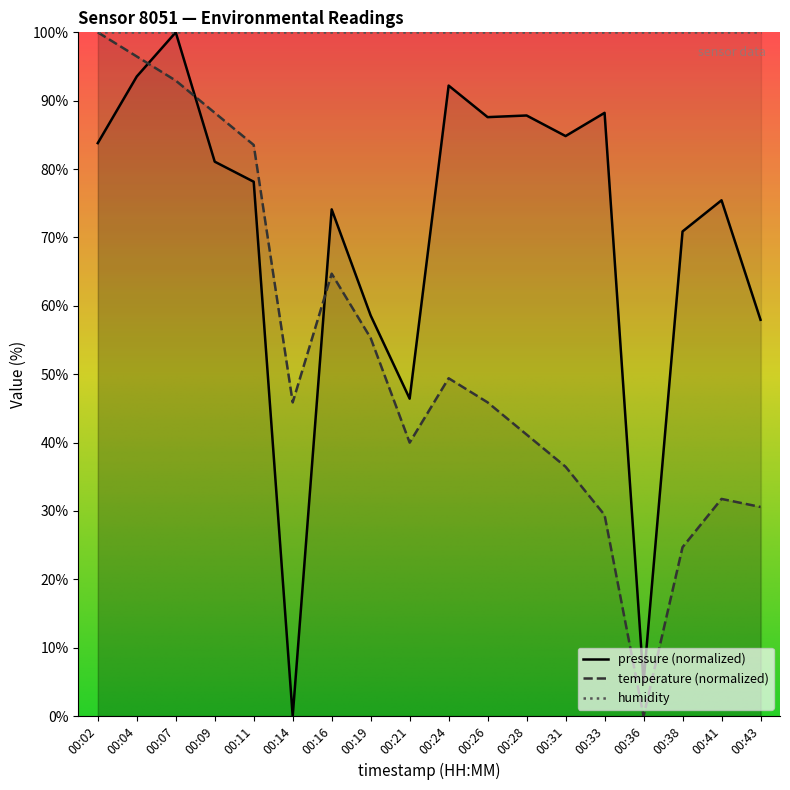

What is the spread (max minus min) of values at 00:28?

58.8